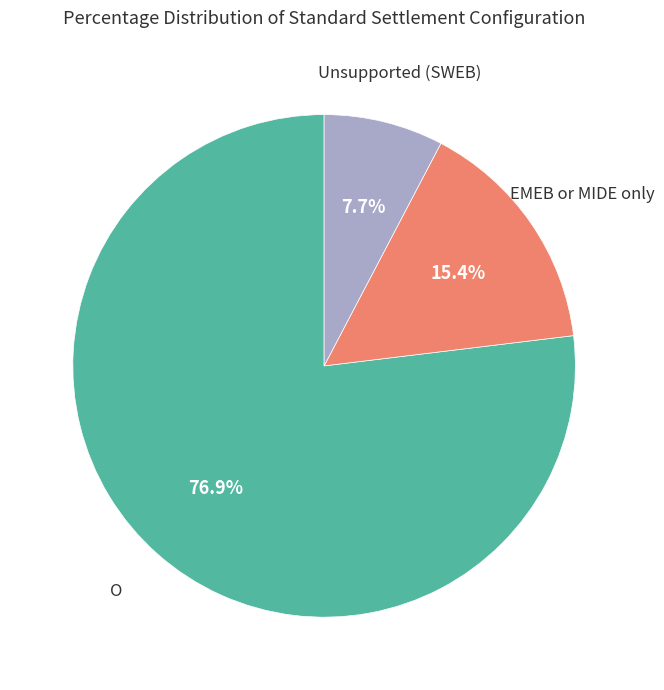

To the nearest percent, what is the combined percentage of EMEB or MIDE only and Unsupported (SWEB)?

23%